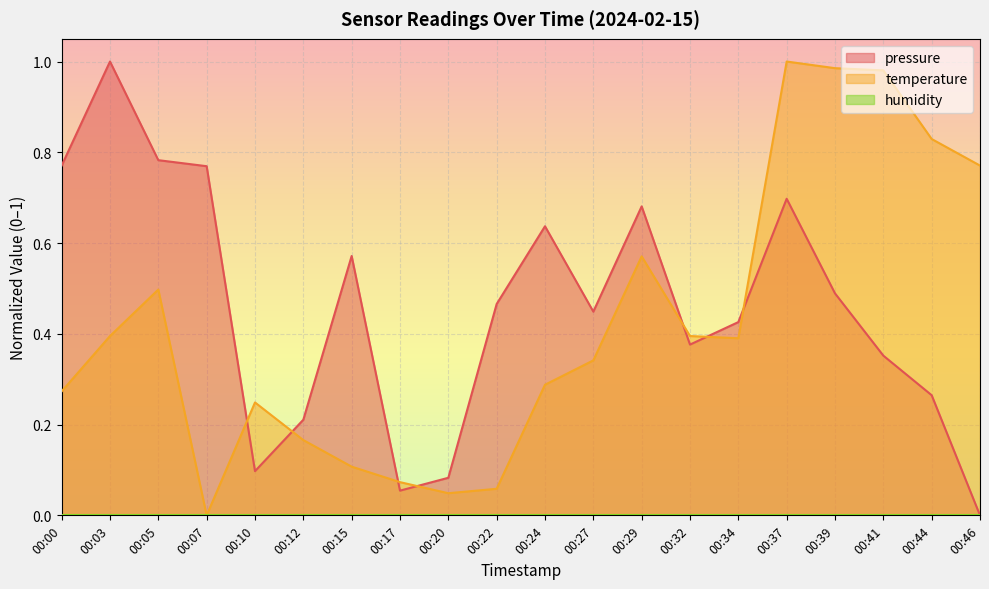

Which series changed the most between 00:00 and 00:05?

temperature